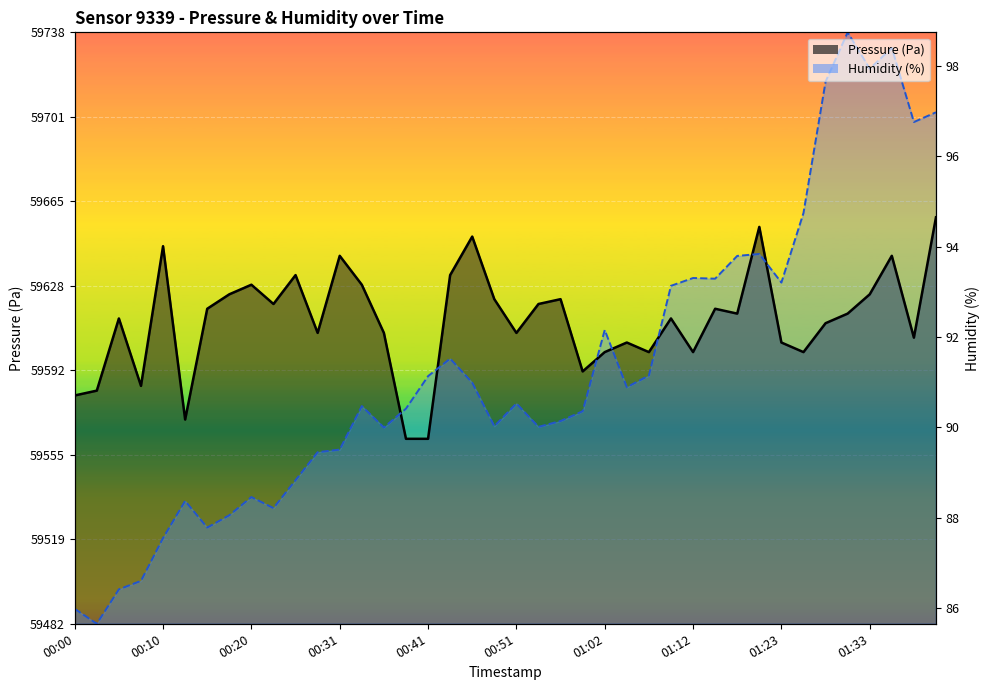

What is the label of the 6th point from the right?

01:28